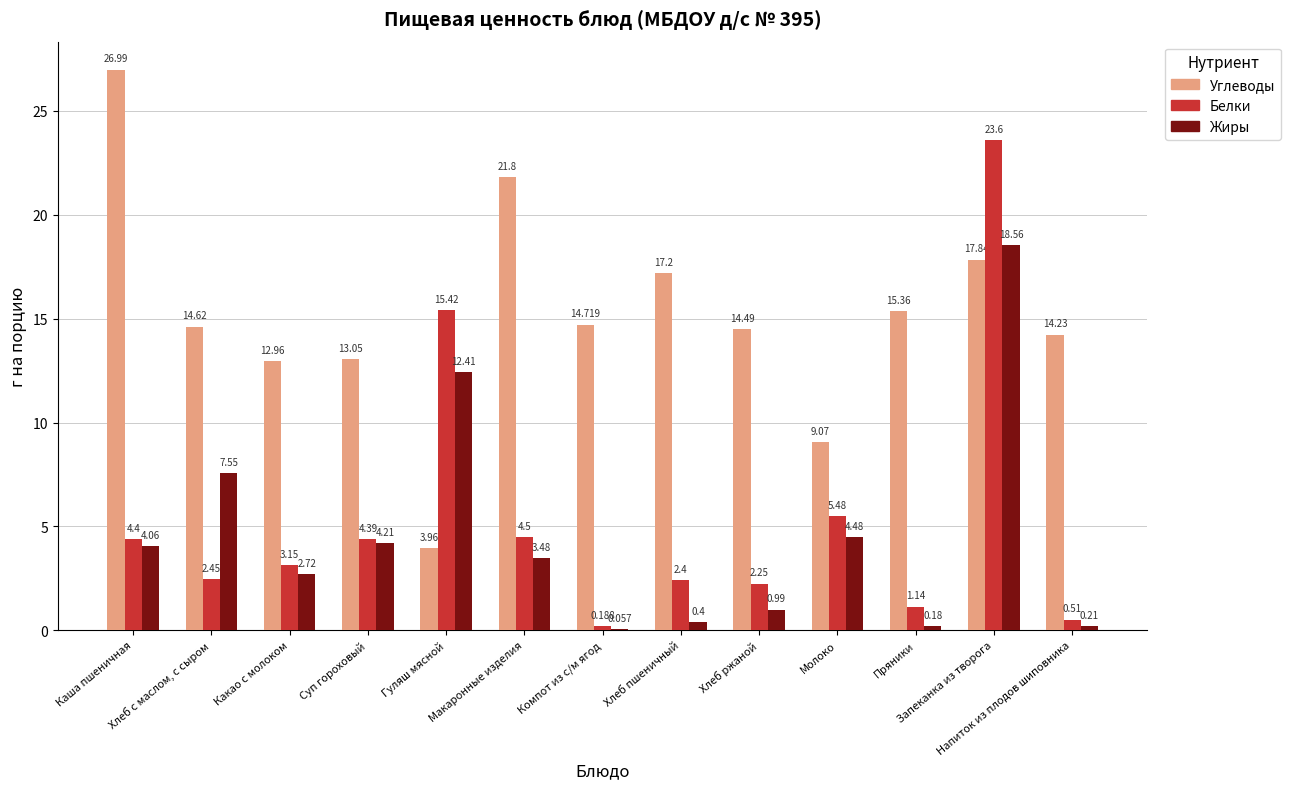

Which series has the largest total across all categories?

Углеводы